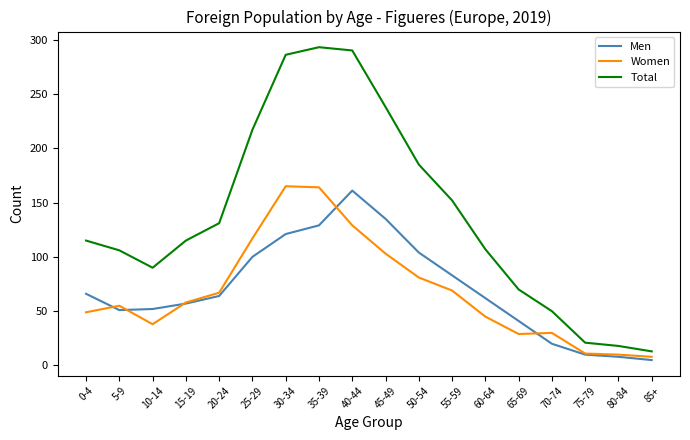

True or false: Men and Total cross at least once.

False